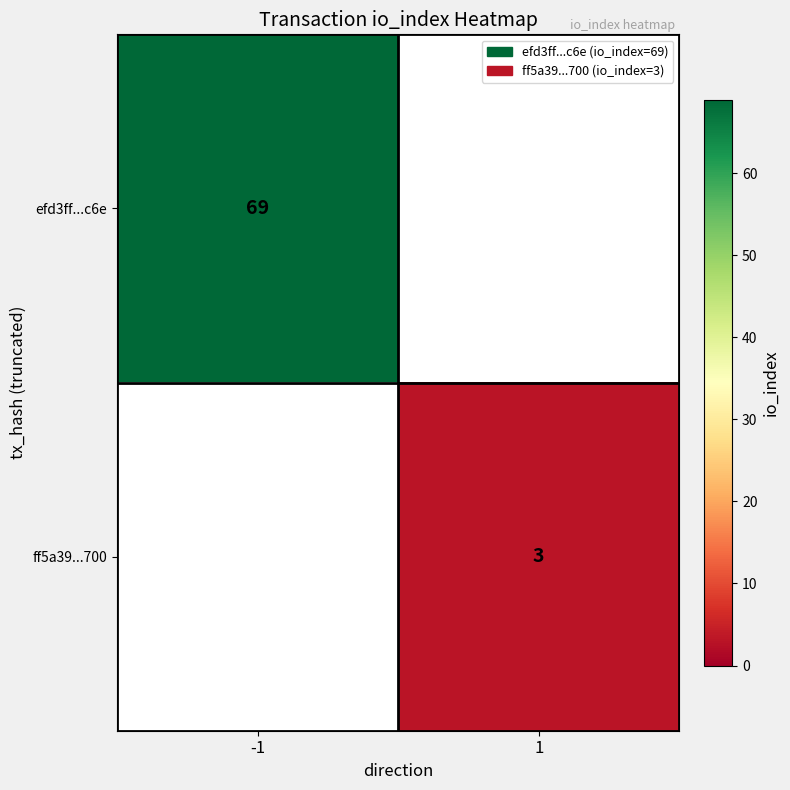

The value of efd3ff...c6e at -1 is 36. True or false?

False